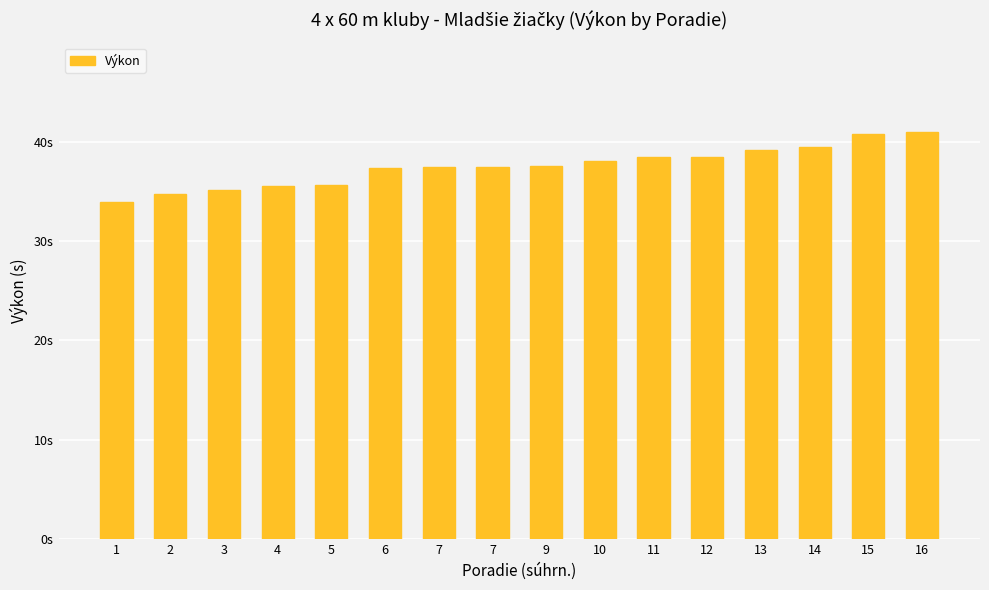

Does the chart contain any negative values?

No